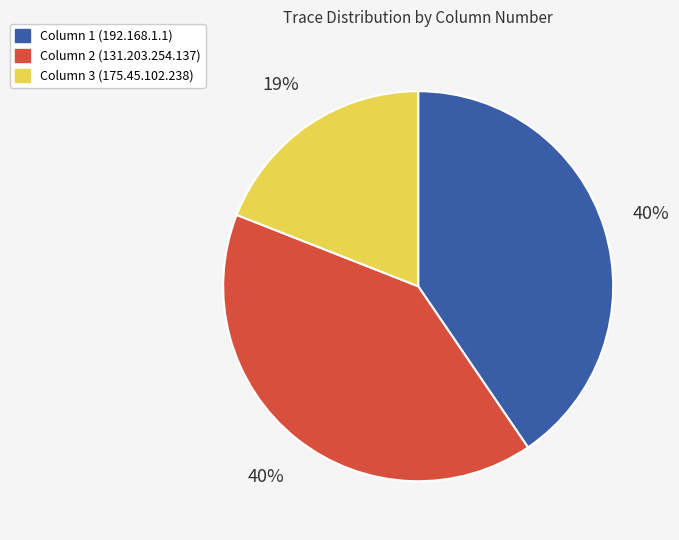

Approximately how many times larger is the value at Column 3 (175.45.102.238) compared to Column 1 (192.168.1.1)?

0.5